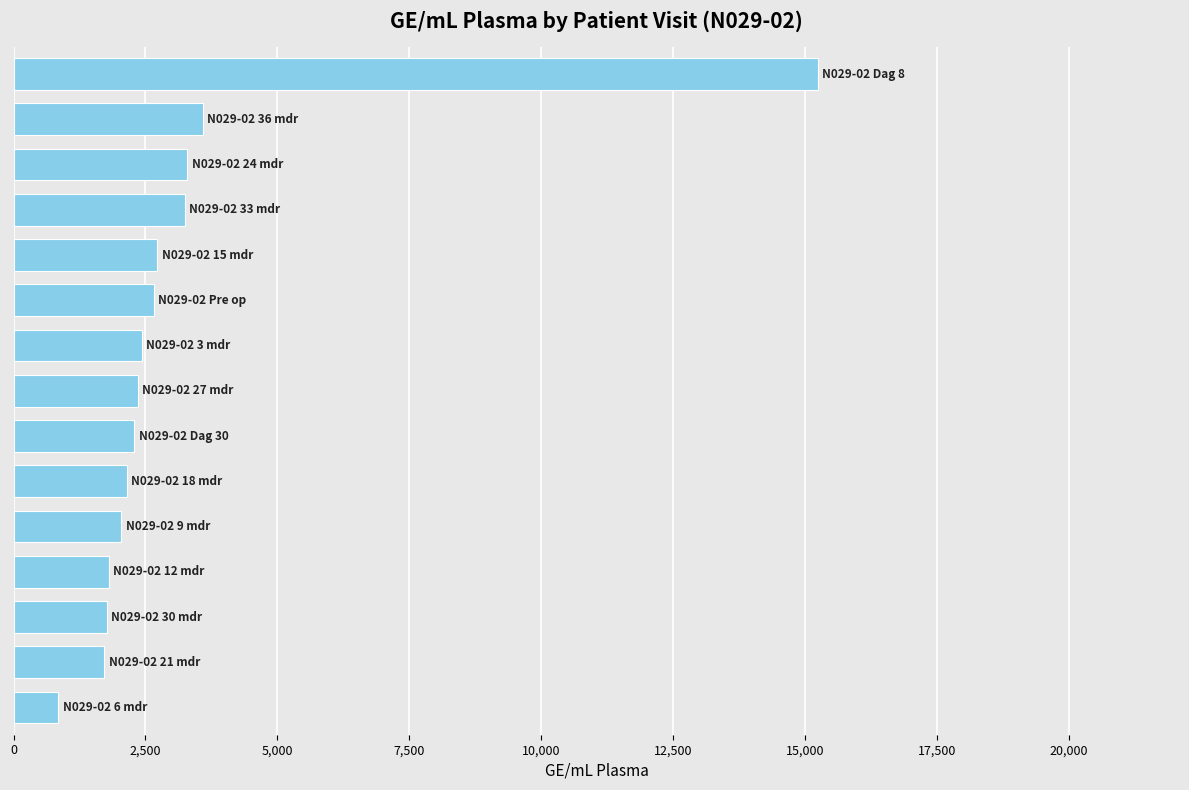

What is the maximum value shown in the chart?

15241.8